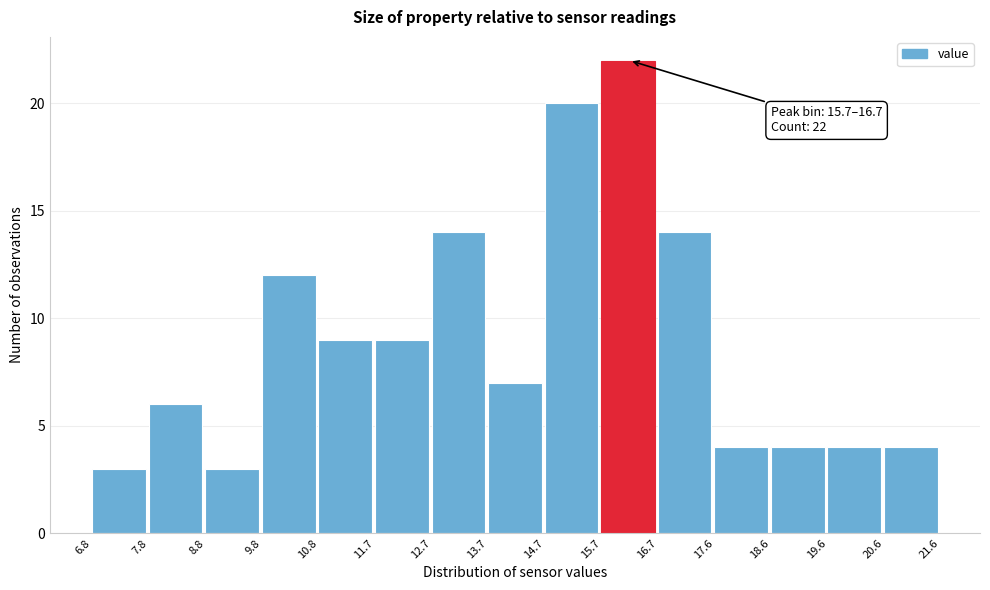

Which range on the x-axis has the tallest bar?

15.7 to 16.7